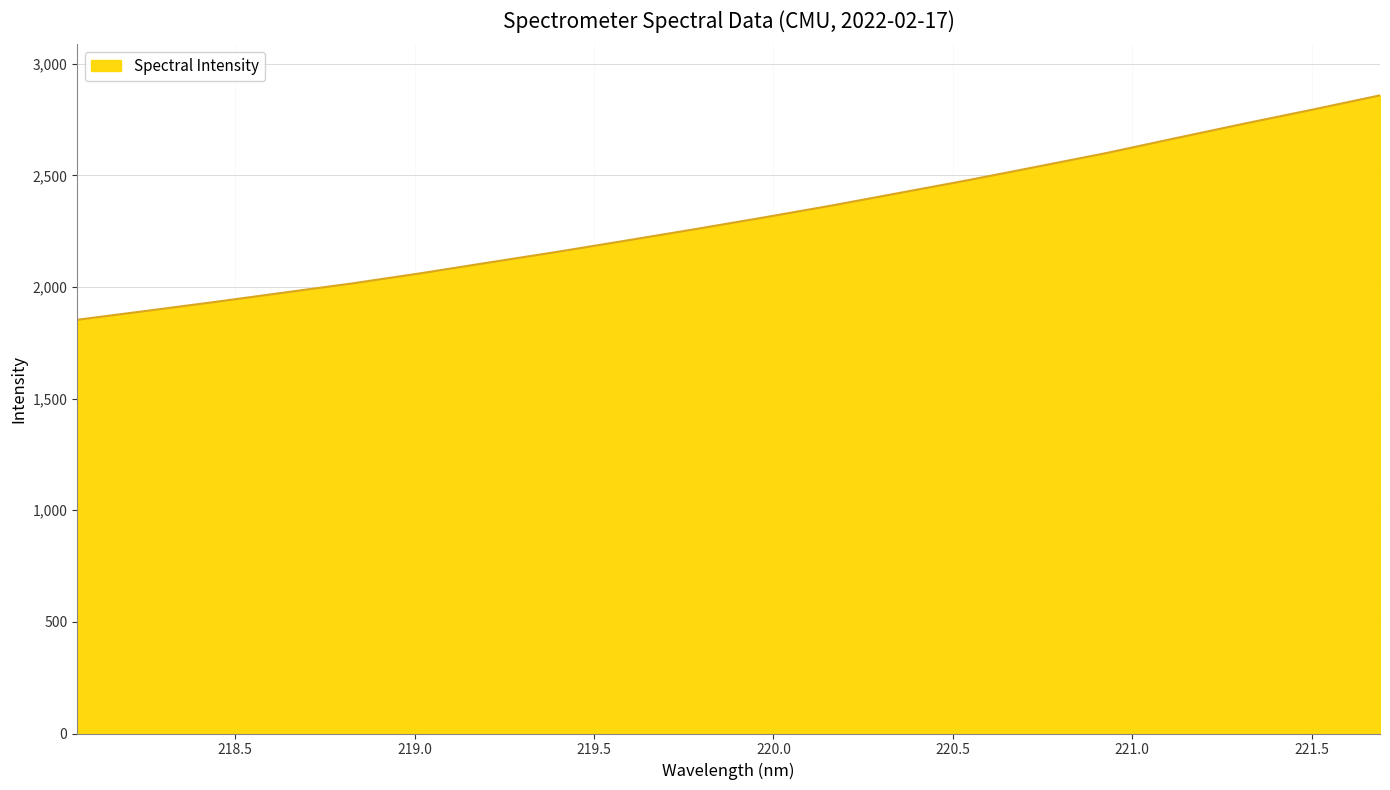

What is the minimum value shown in the chart?

1853.5